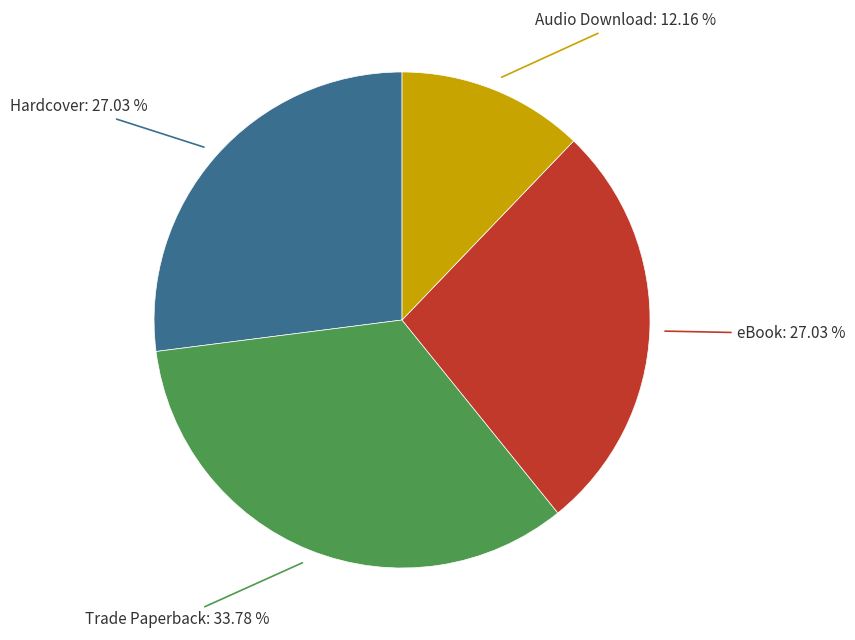

How many slices are in this pie chart?

4